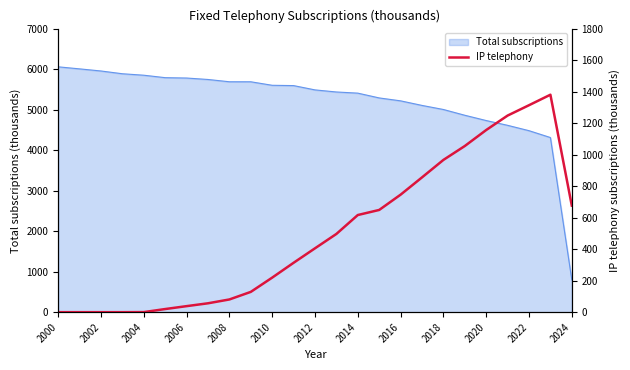

The chart shows a value of 1380.3 at 23. True or false?

True